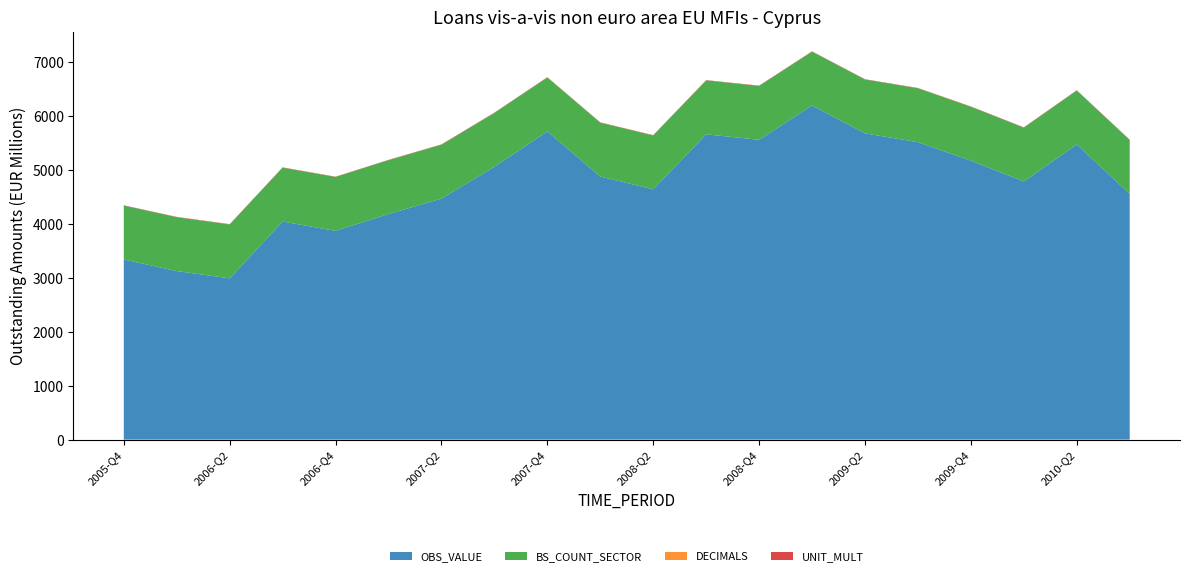

Reading left to right, what are all the values shown in this chart?

OBS_VALUE: 3343	3128	2993	4047	3874	4186	4473	5063	5720	4882	4645	5666	5564	6200	5683	5520	5177	4790	5478	4561
BS_COUNT_SECTOR: 1000	1000	1000	1000	1000	1000	1000	1000	1000	1000	1000	1000	1000	1000	1000	1000	1000	1000	1000	1000
DECIMALS: 0	0	0	0	0	0	0	0	0	0	0	0	0	0	0	0	0	0	0	0
UNIT_MULT: 6	6	6	6	6	6	6	6	6	6	6	6	6	6	6	6	6	6	6	6